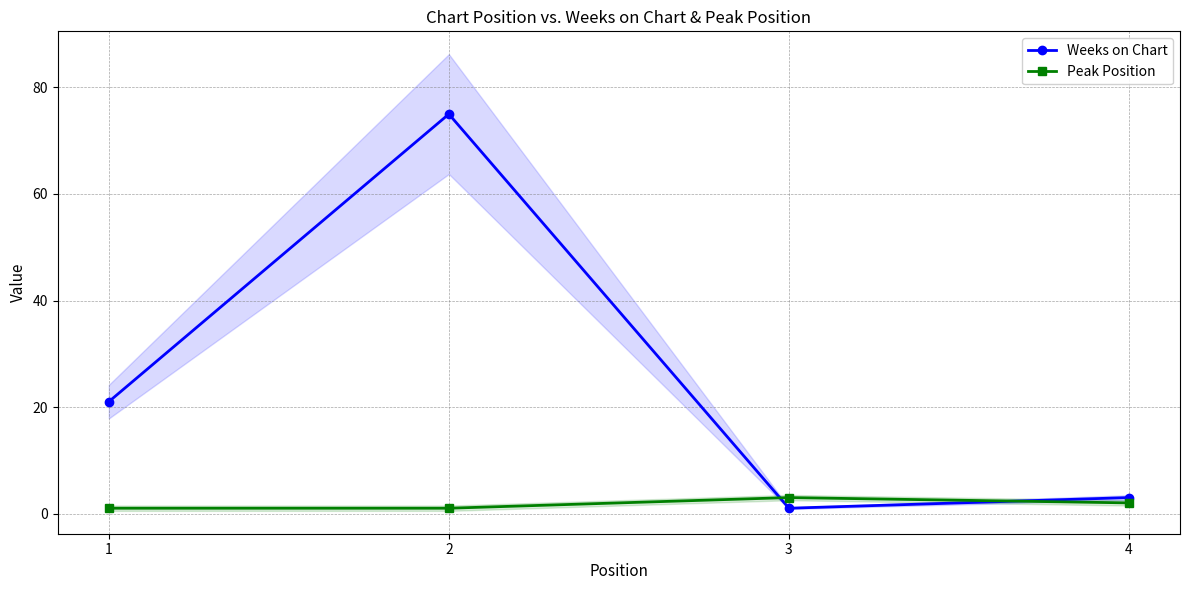

Between 3 and 4, which is larger?

4